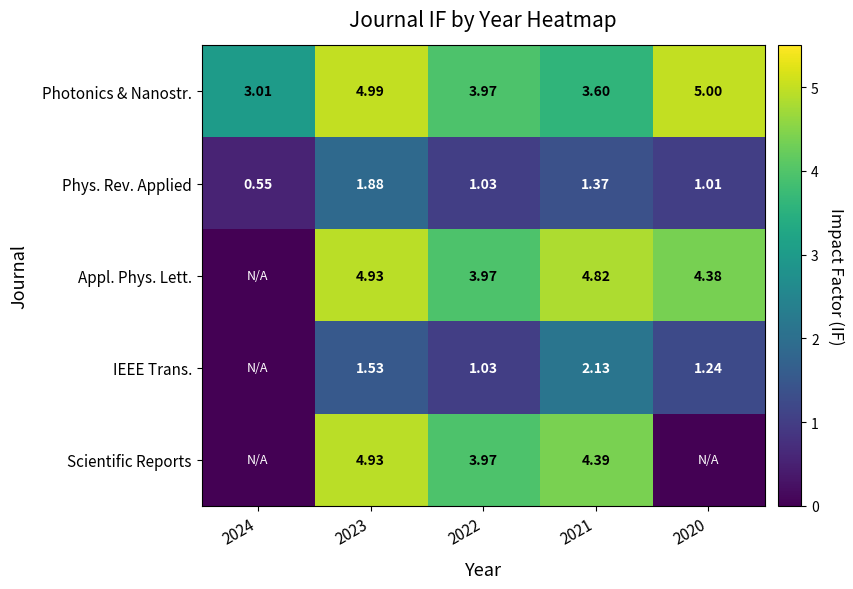

Is the value of Photonics & Nanostr. at 2023 greater than the value of Scientific Reports at 2022?

Yes